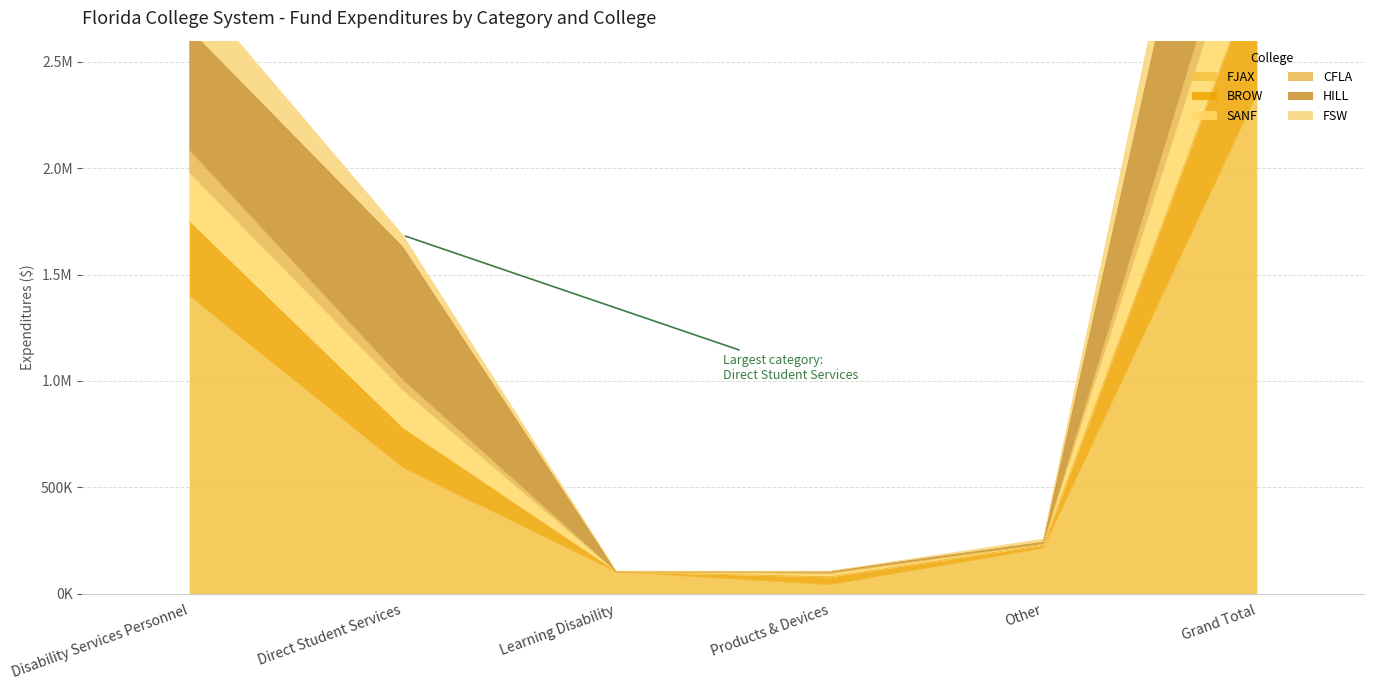

Does the chart display data point markers on the line(s)?

No